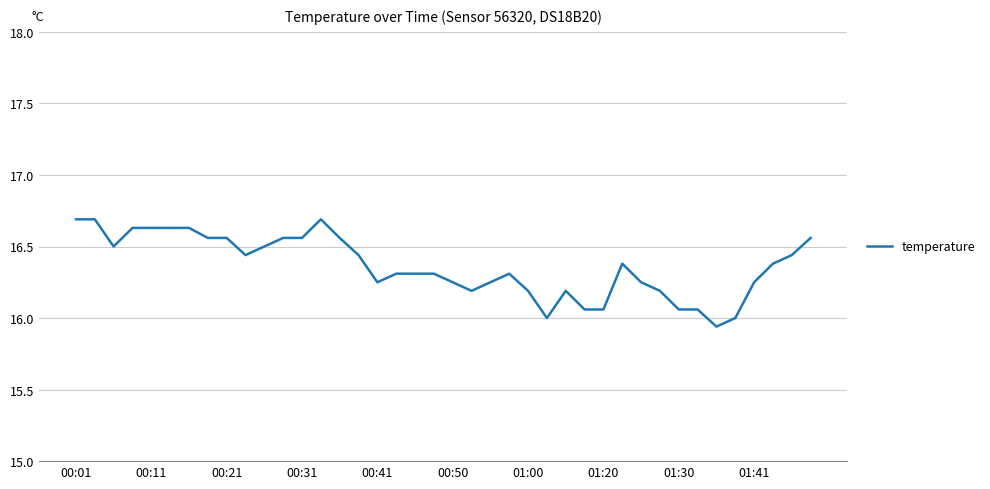

What is the greatest value displayed?

16.7